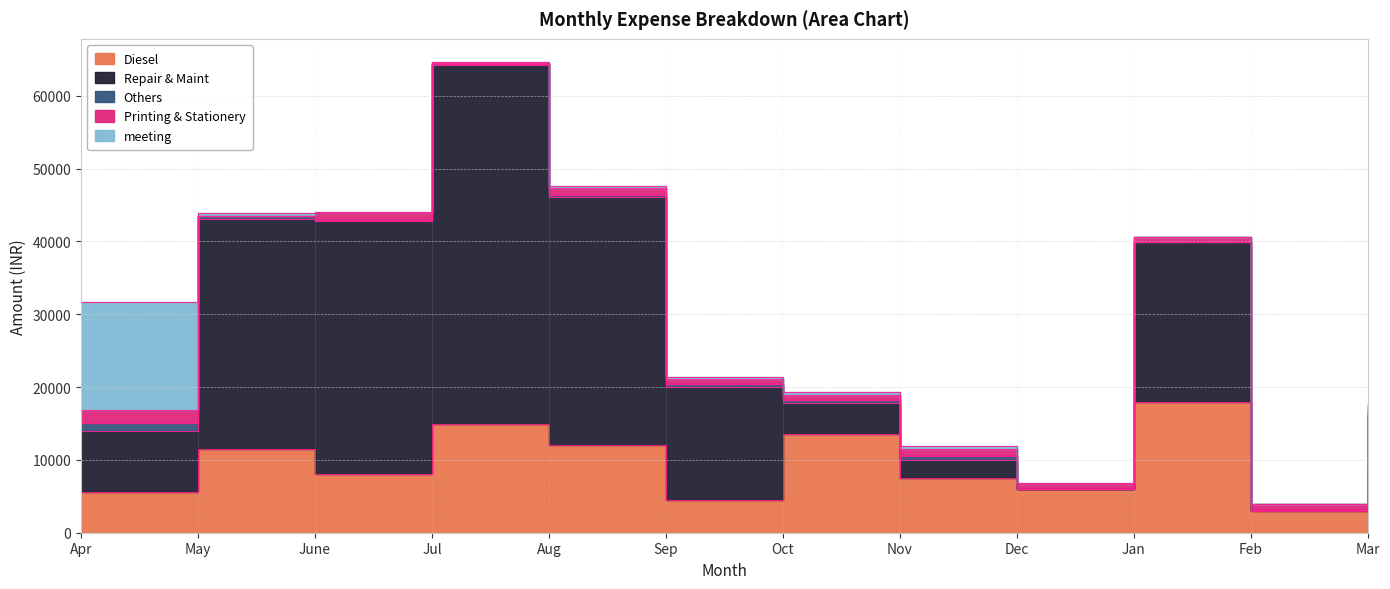

True or false: meeting and Others intersect in this chart.

False